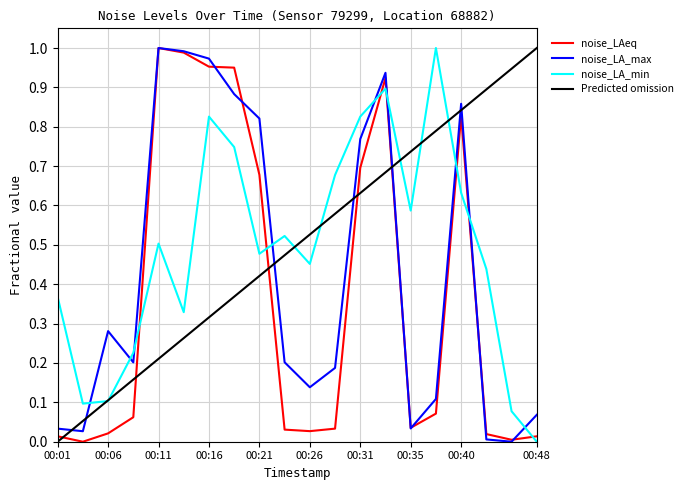

True or false: noise_LAeq and noise_LA_min cross at least once.

True